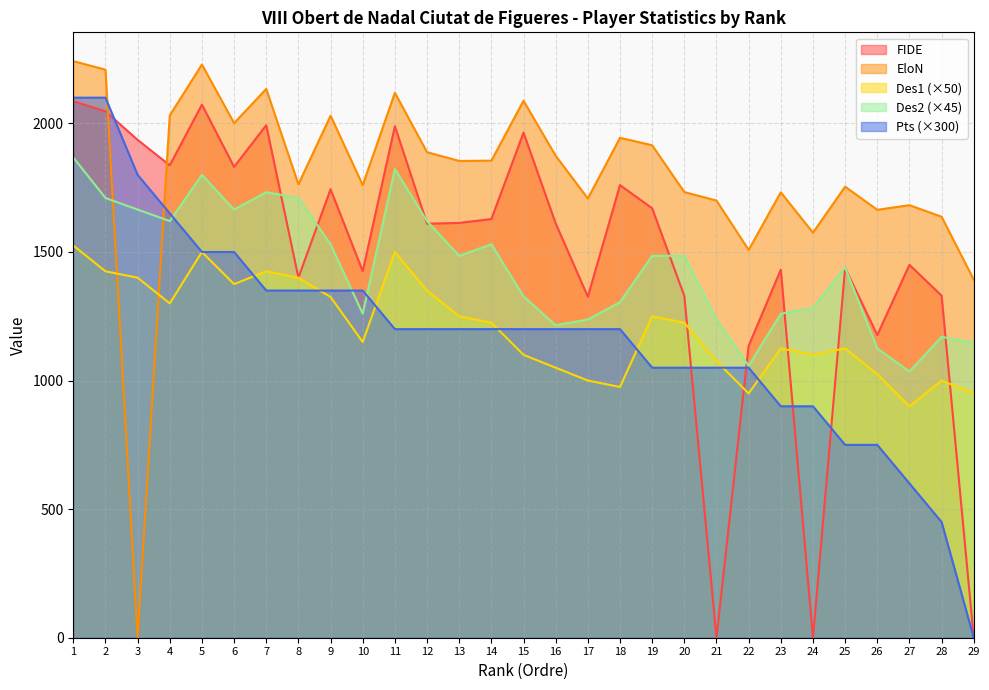

How many intersections are there between Pts and EloN?

2